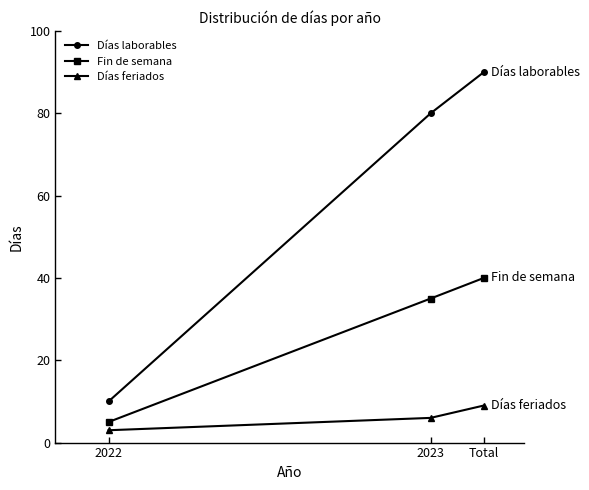

Which series has the largest total across all categories?

Días laborables